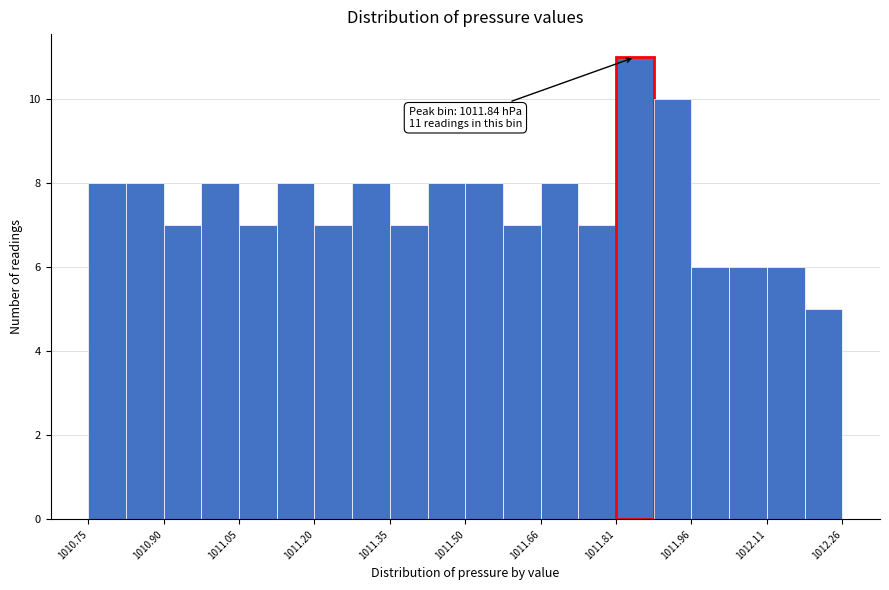

Around what value on the x-axis is the tallest bar? Give the approximate position of its centre, as read against the axis.

1011.84